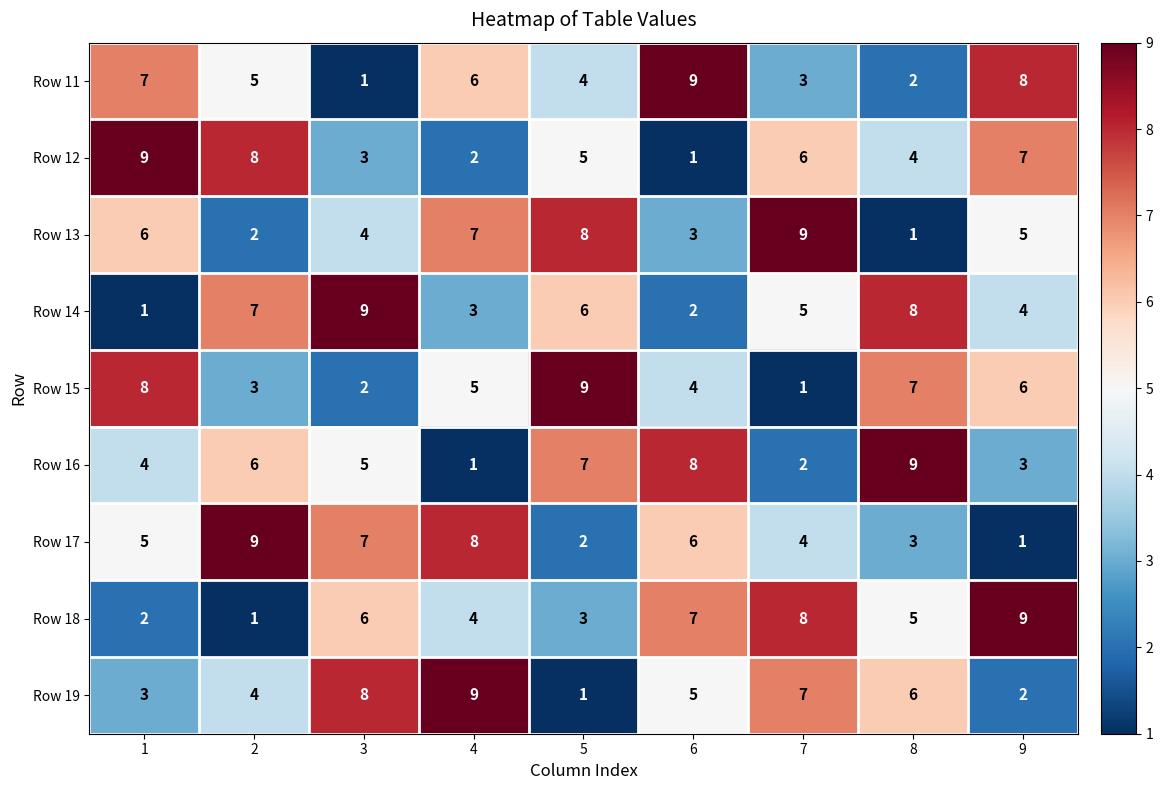

Count the Row 17 values in the range 3 to 7.

5